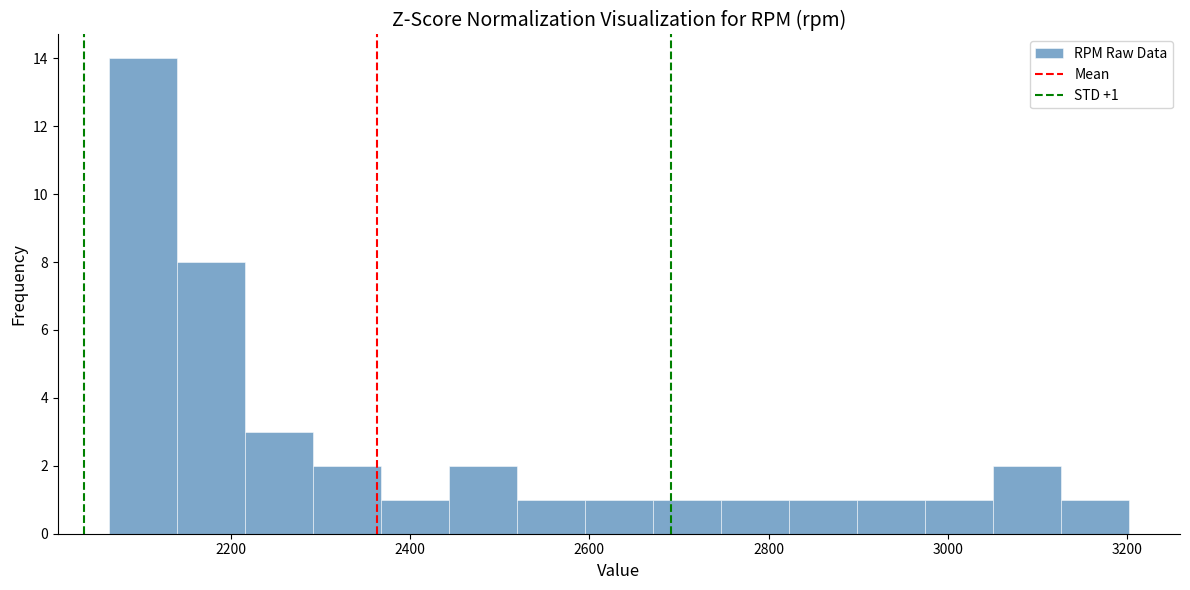

Around what value on the x-axis is the tallest bar? Give the approximate position of its centre, as read against the axis.

2100